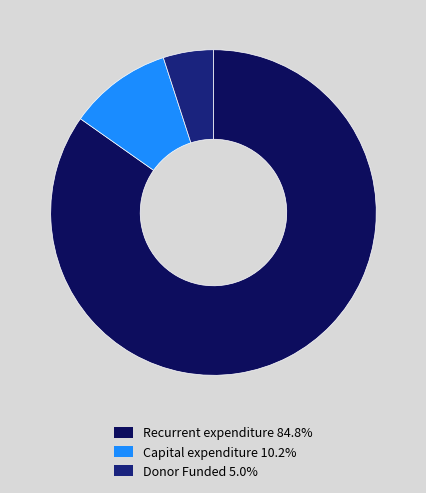

Is there any slice that represents more than half of the pie?

Yes